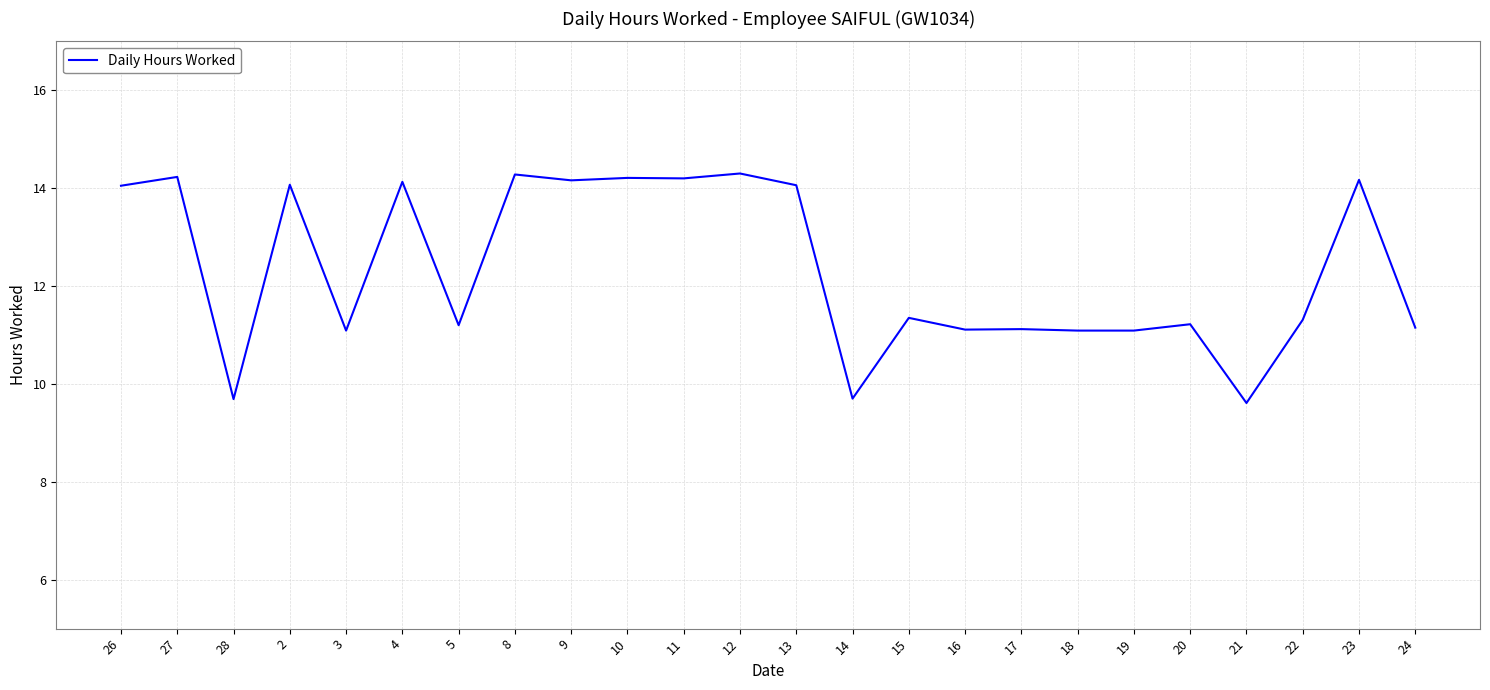

How many values are below 11?

3